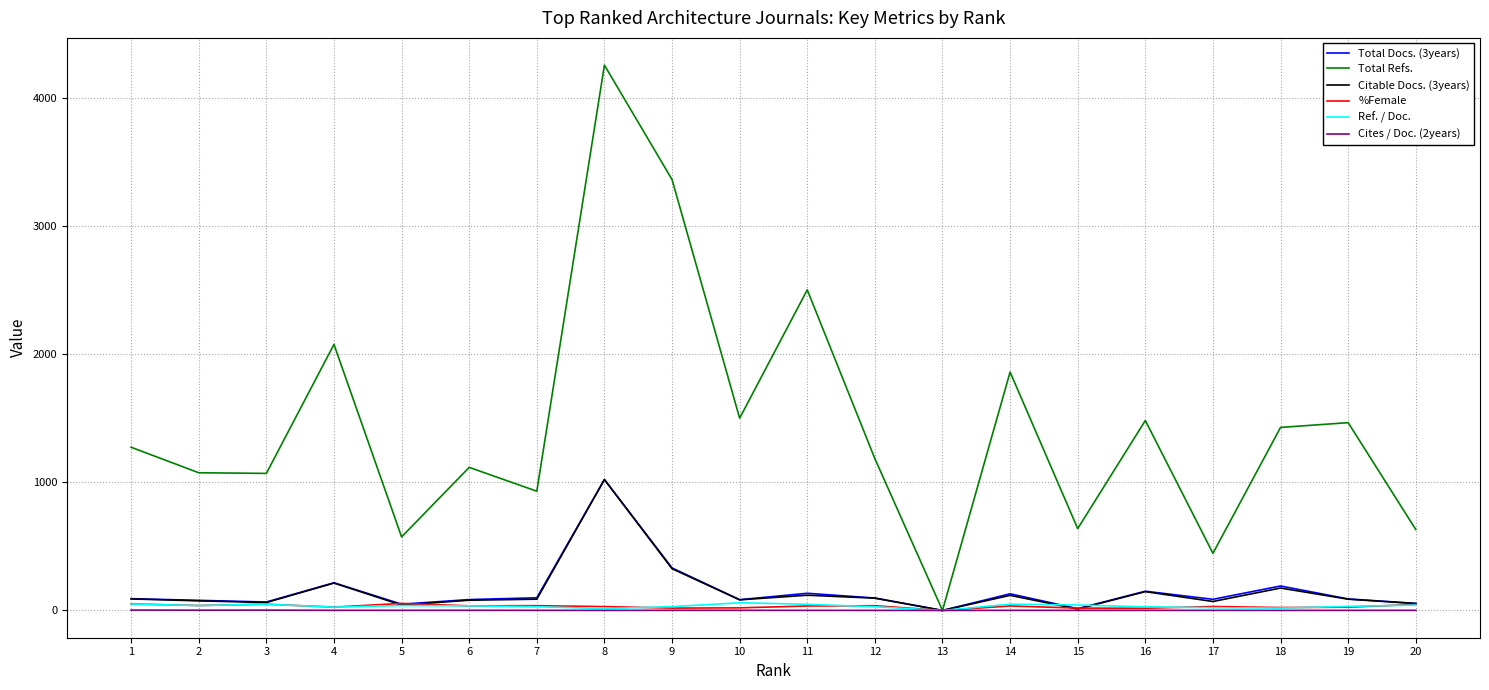

What is the highest value of the Total Refs. series?

4257.0